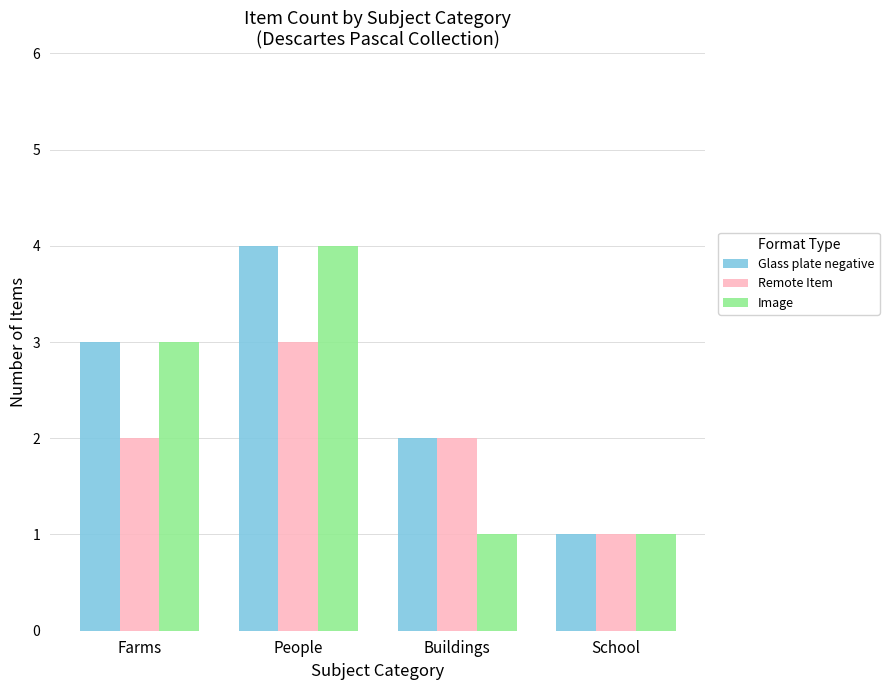

List the series in order of their overall mean, lowest first.

Remote Item, Image, Glass plate negative